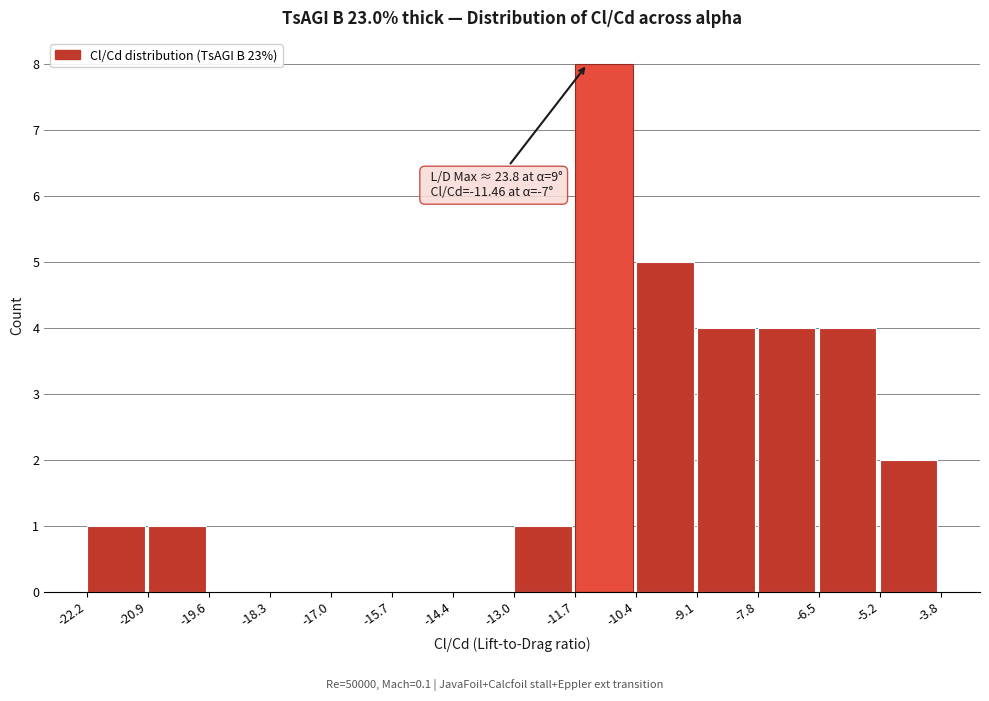

Which range on the x-axis has the tallest bar?

-11.7 to -10.4